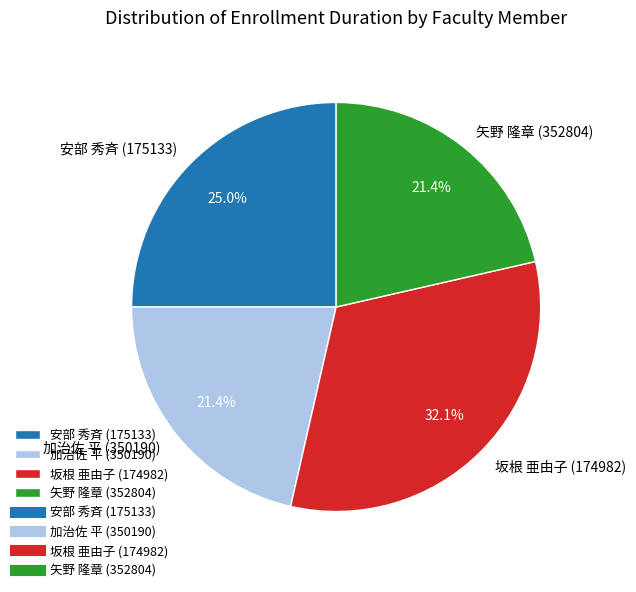

What is the largest slice in the pie chart?

坂根 亜由子 (174982)